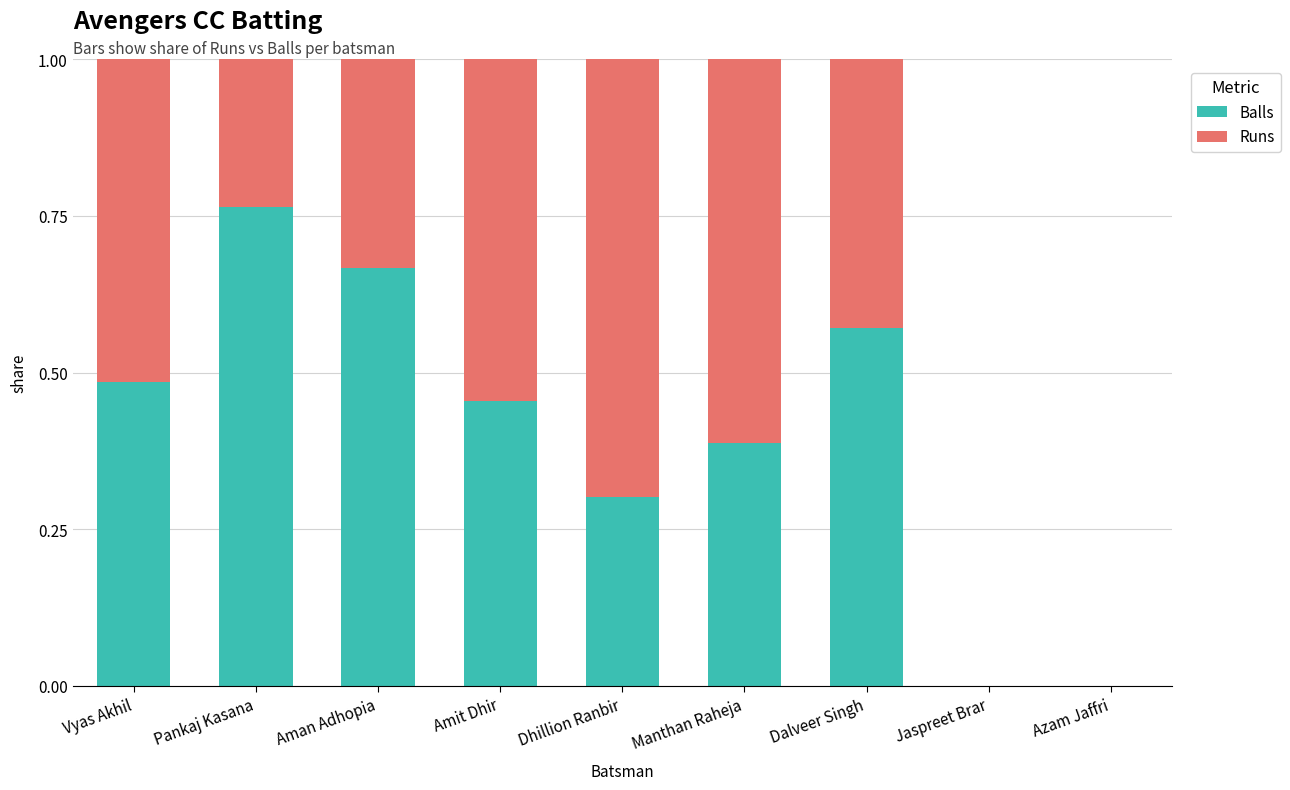

What is the total value across all series at Manthan Raheja?

1.0